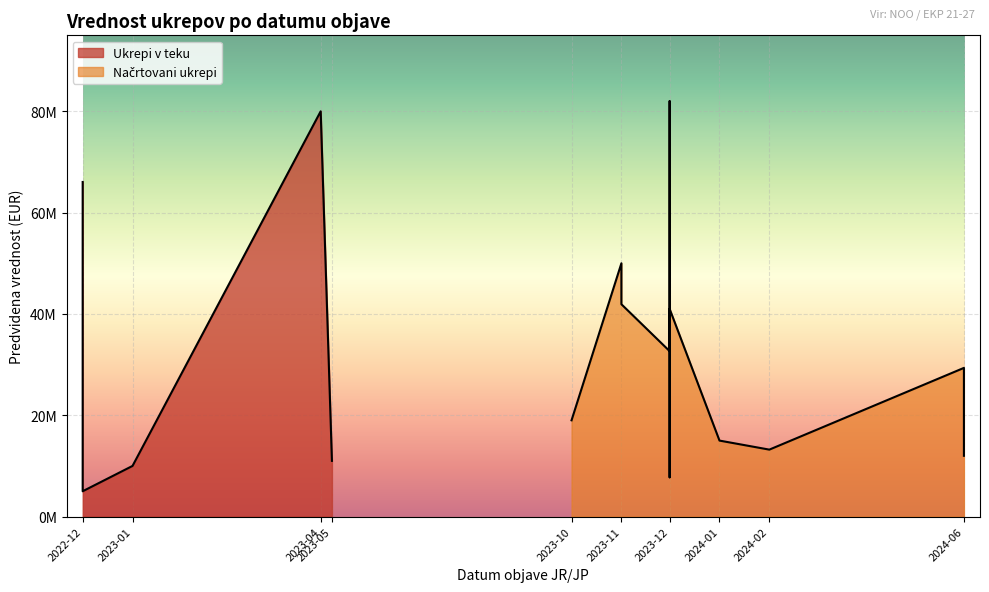

What is the change in value from 2023-12 to 2024-01?

+7250000